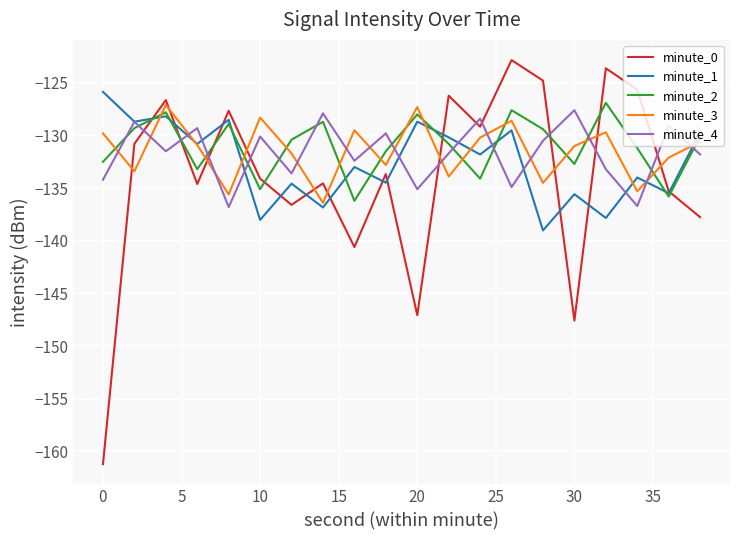

What is the minimum value for minute_4?

-136.8